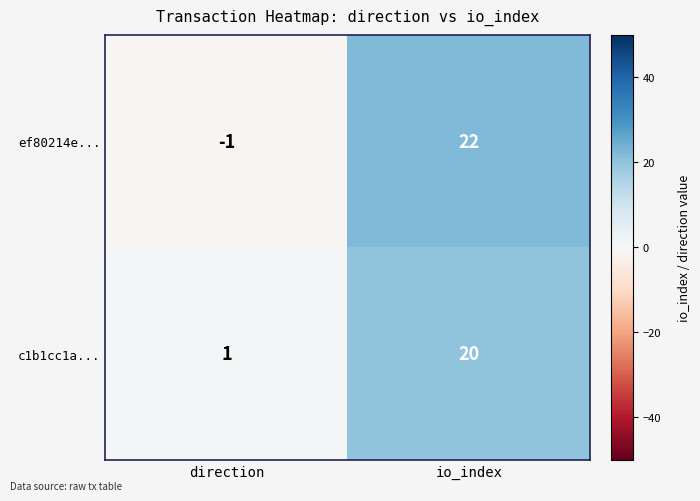

Reading right to left, list all the values displayed in this chart.

ef80214e...: 22	-1
c1b1cc1a...: 20	1